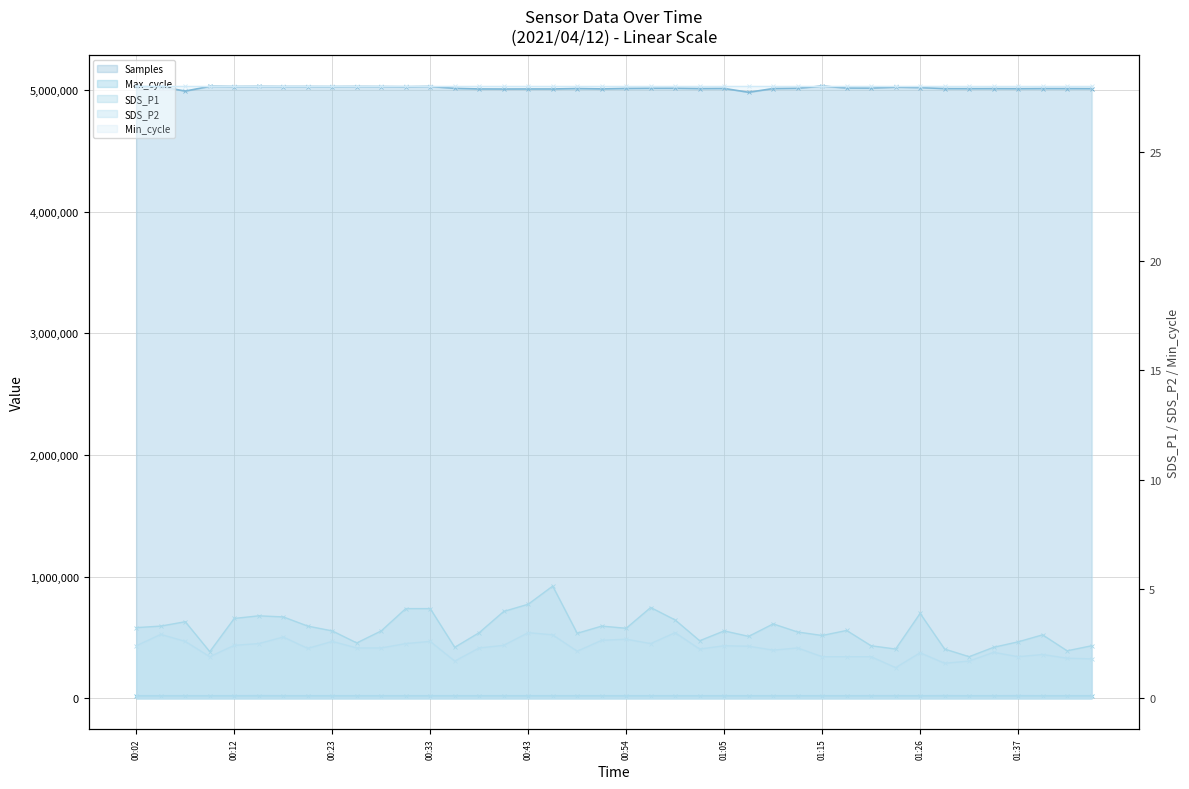

What is the difference between the second highest and minimum values in the SDS_P1 series?

2.4